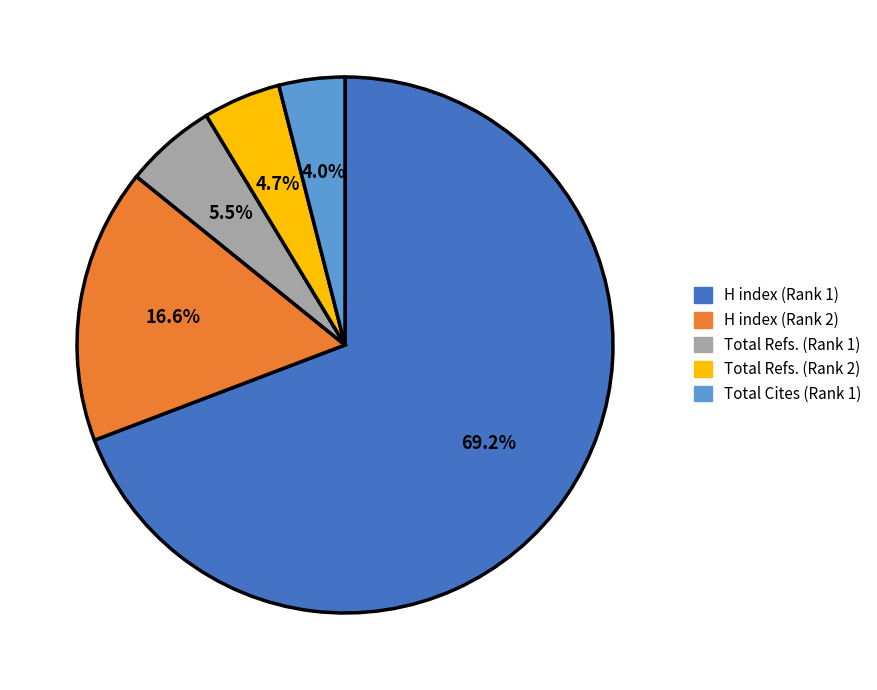

Which category has the smallest portion of the pie?

Total Cites (Rank 1)